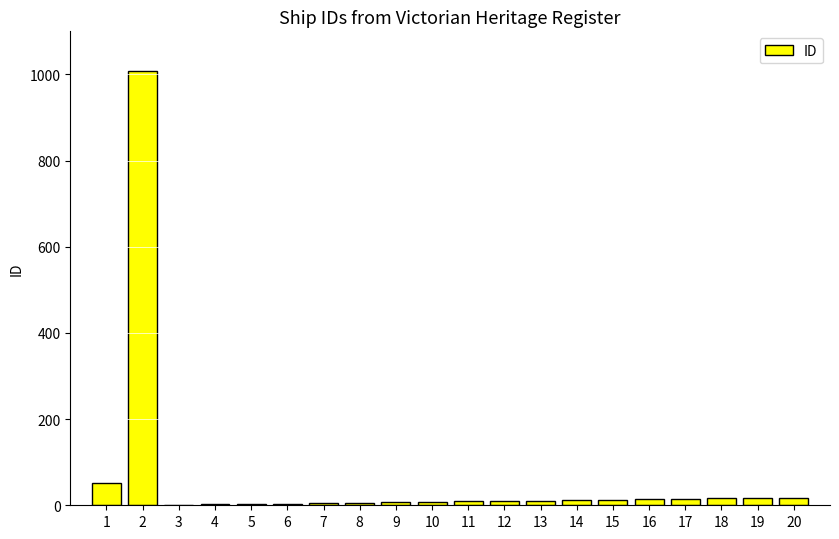

What is the change in value from 7 to 11?

+4